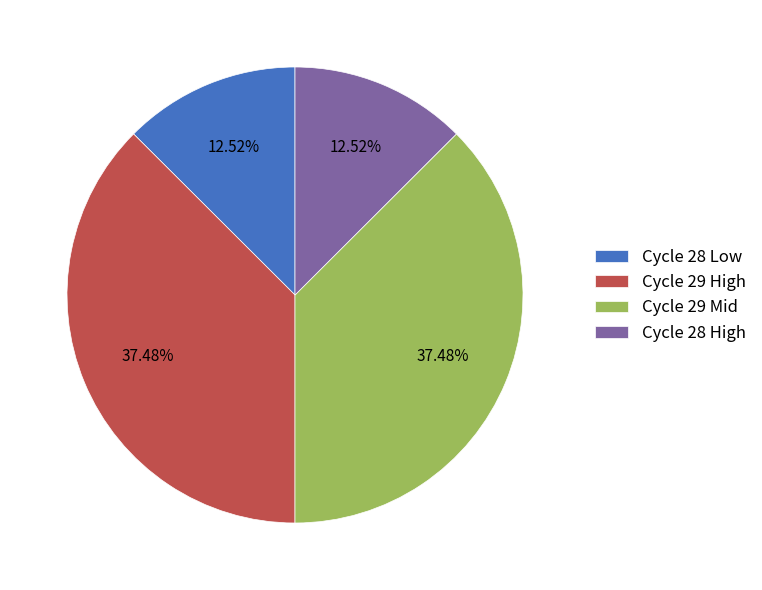

What is the ratio of the value at Cycle 29 Mid to the value at Cycle 28 Low?

3.0